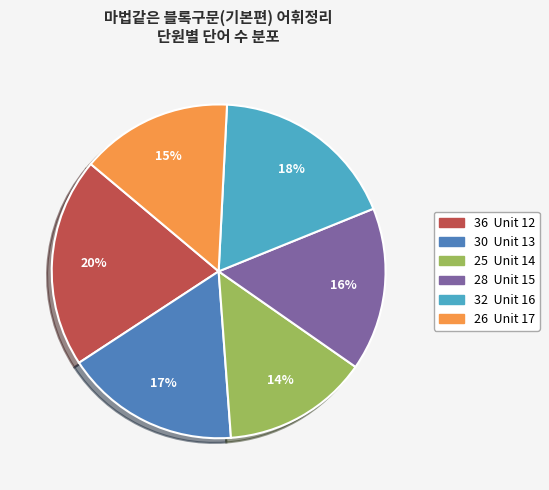

Does any single category account for the majority?

No